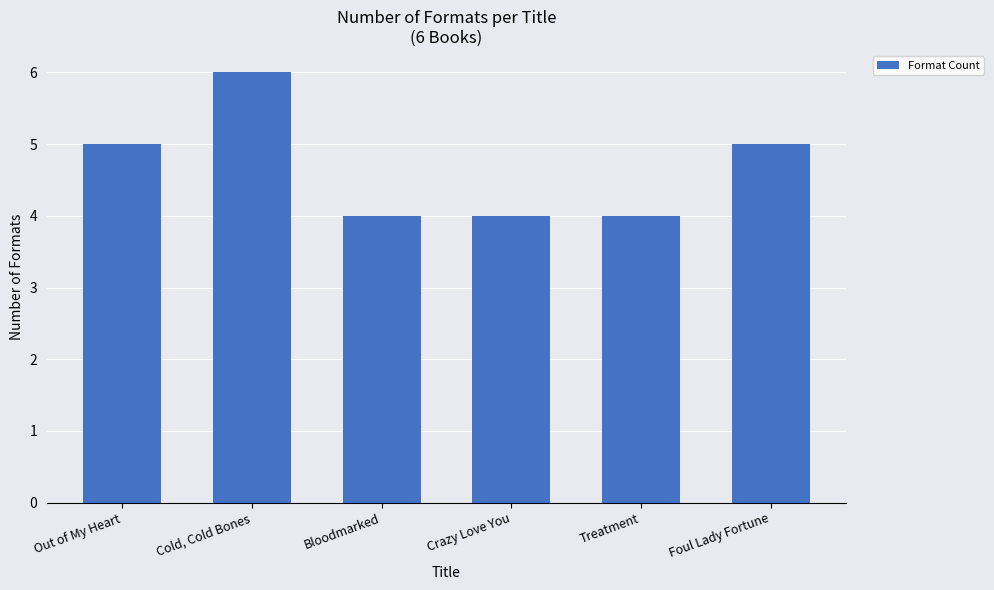

Count the values in the range 4 to 5.

5